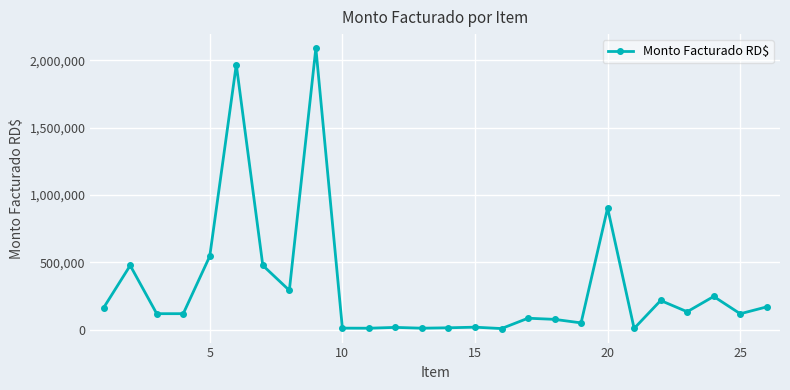

What is the difference between the second highest and second lowest values?

1960040.4